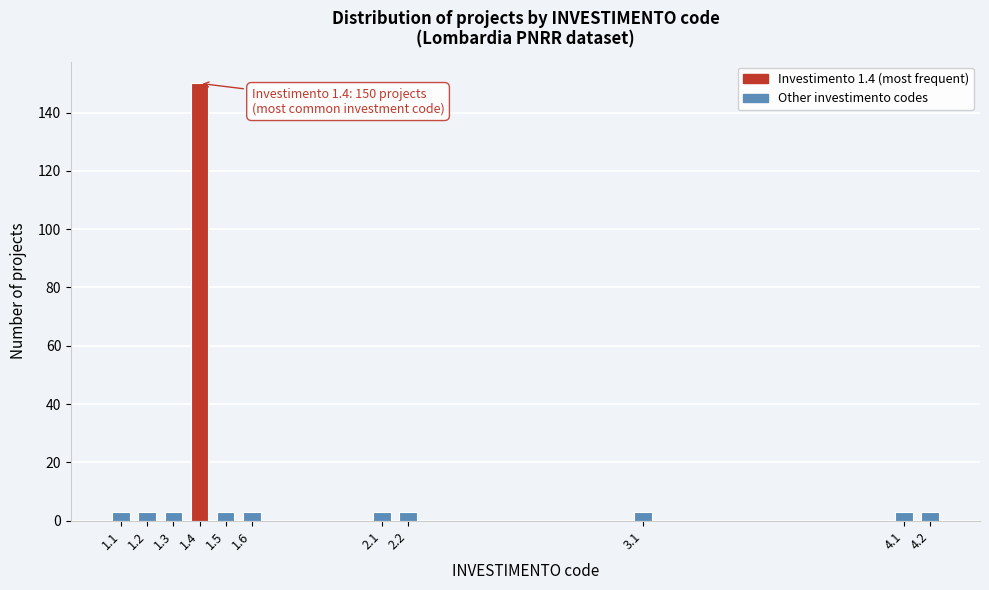

Reading left to right, transcribe all the data shown in this chart.

1.1=3	1.2=3	1.3=3	1.4=150	1.5=3	1.6=3	2.1=3	2.2=3	3.1=3	4.1=3	4.2=3